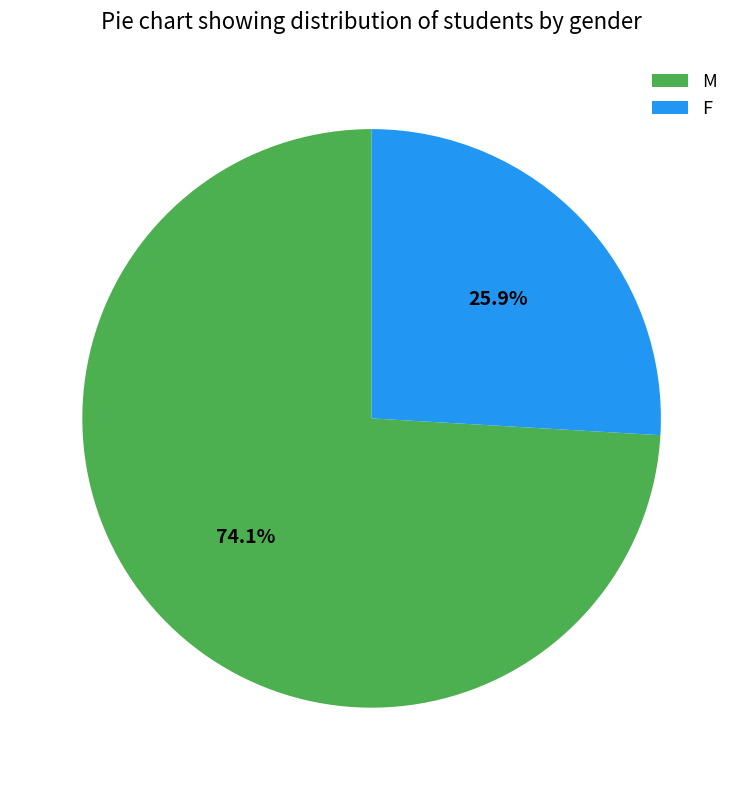

Which slice is the largest?

M